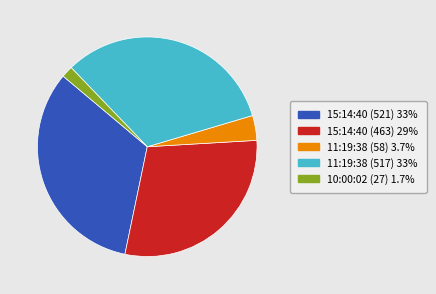

Does 15:14:40 (521) represent more than half of the total?

No